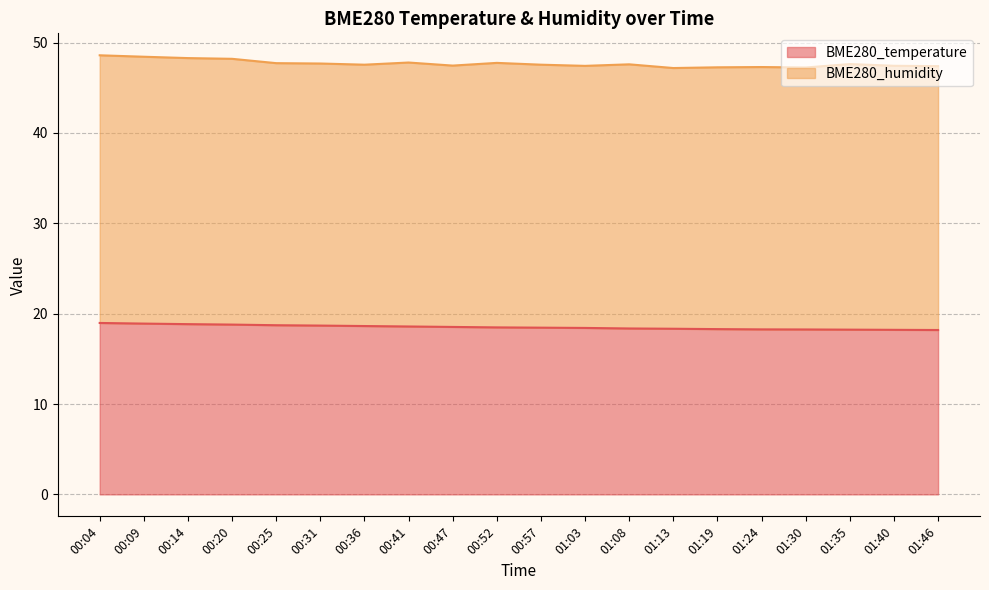

What is the smallest value displayed?

18.2